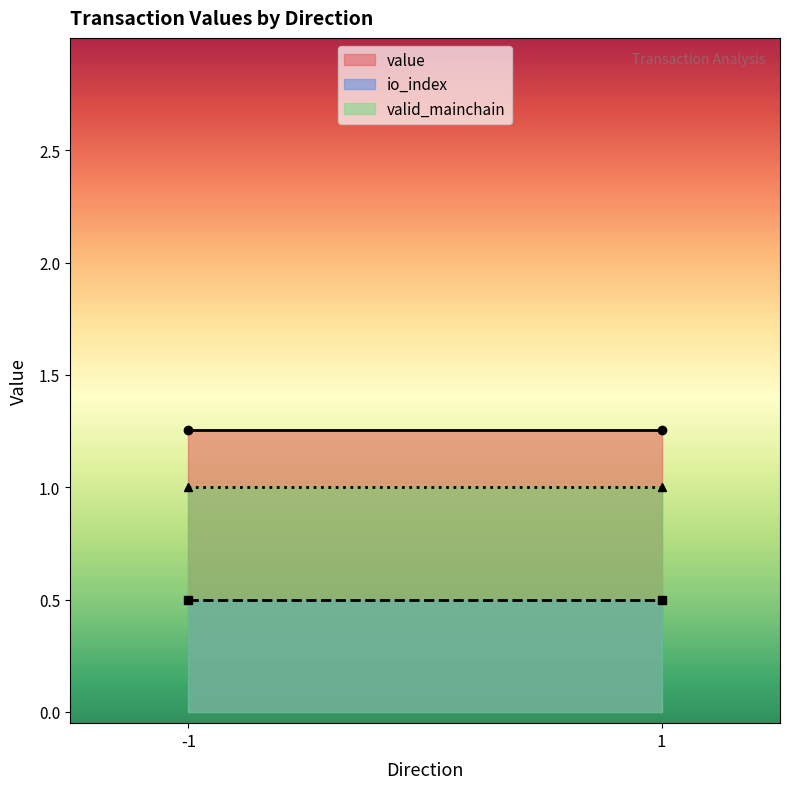

Where is the first local maximum for value?

-1